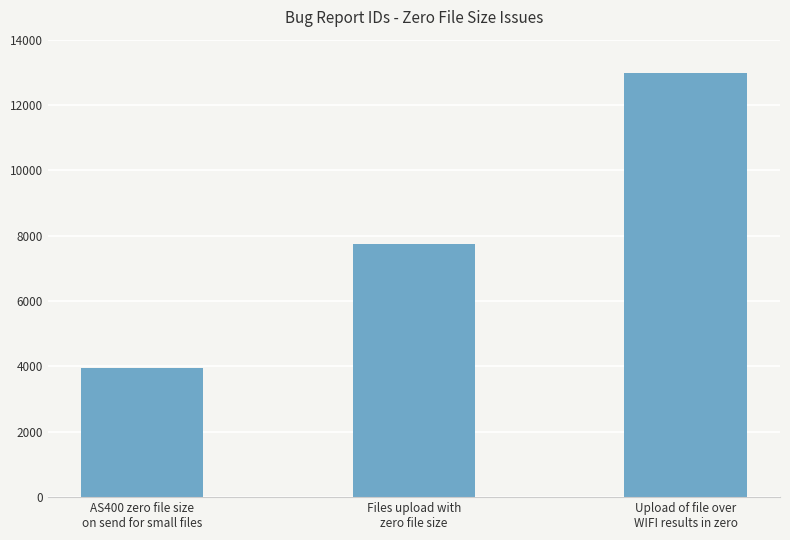

What is the difference between the maximum and second lowest values?

5240